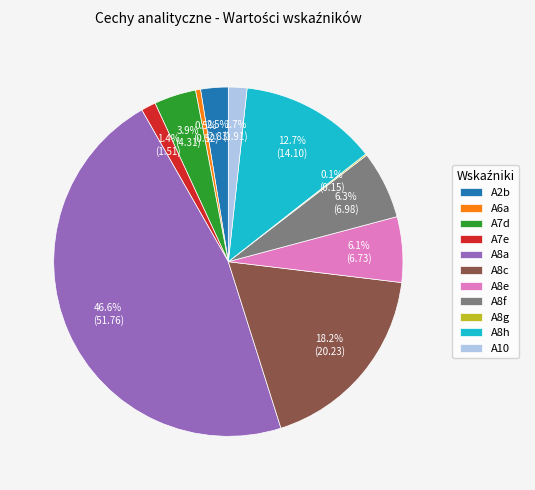

To the nearest percent, what percentage of the pie is A7e?

1%